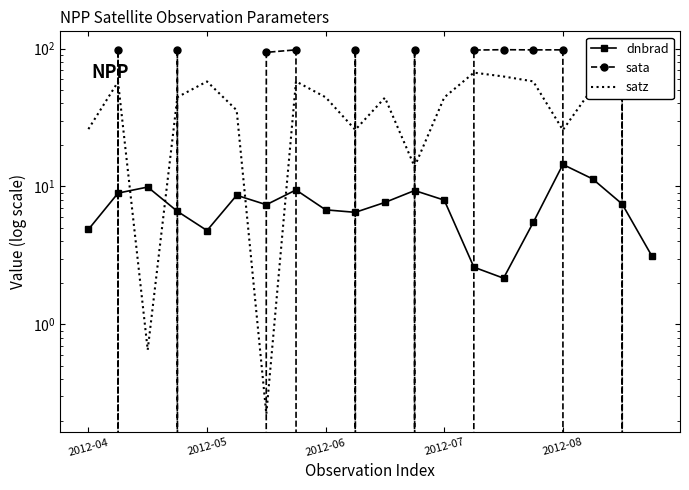

Between 8 and 6, which is larger?

6